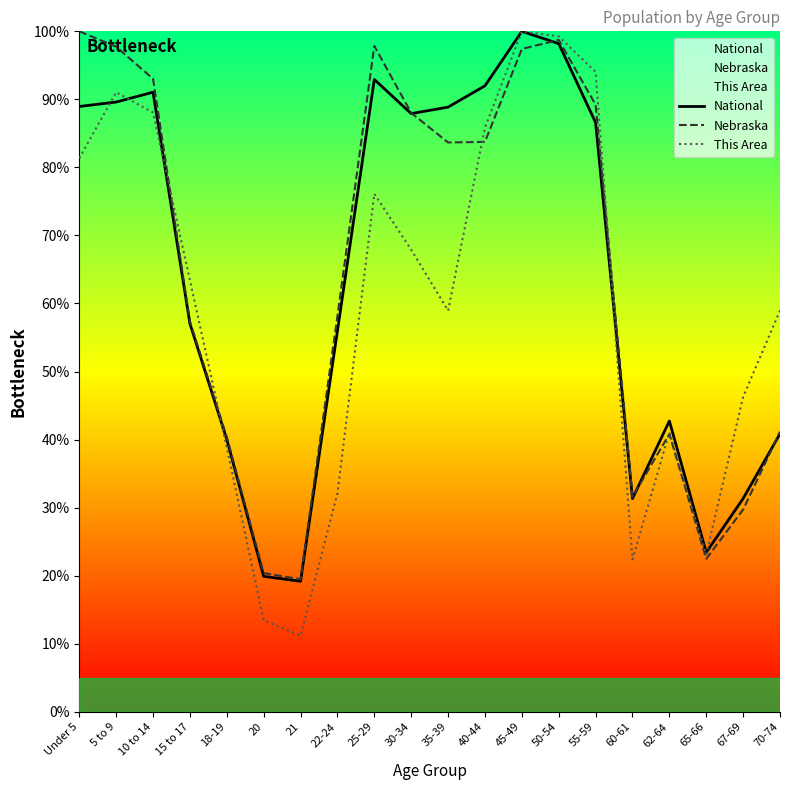

What are all the series names shown in the legend?

National, Nebraska, This Area